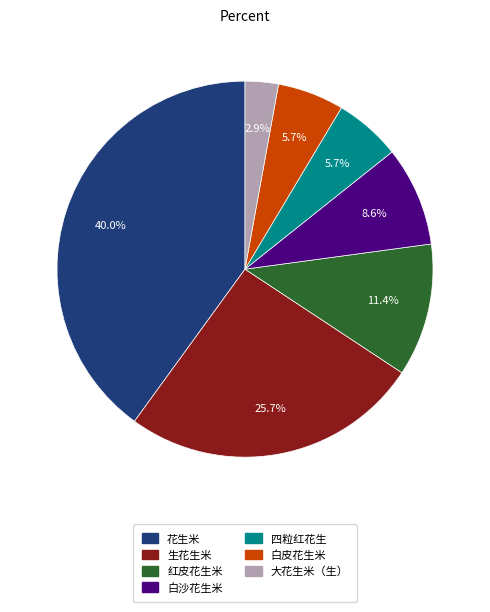

Is there a majority slice in this chart?

No